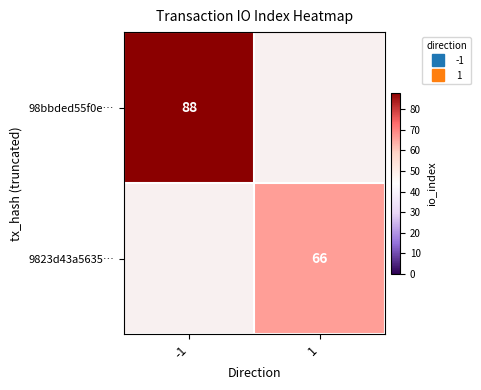

Is it true that 9823d43a5635… equals 104.2 at 1?

False